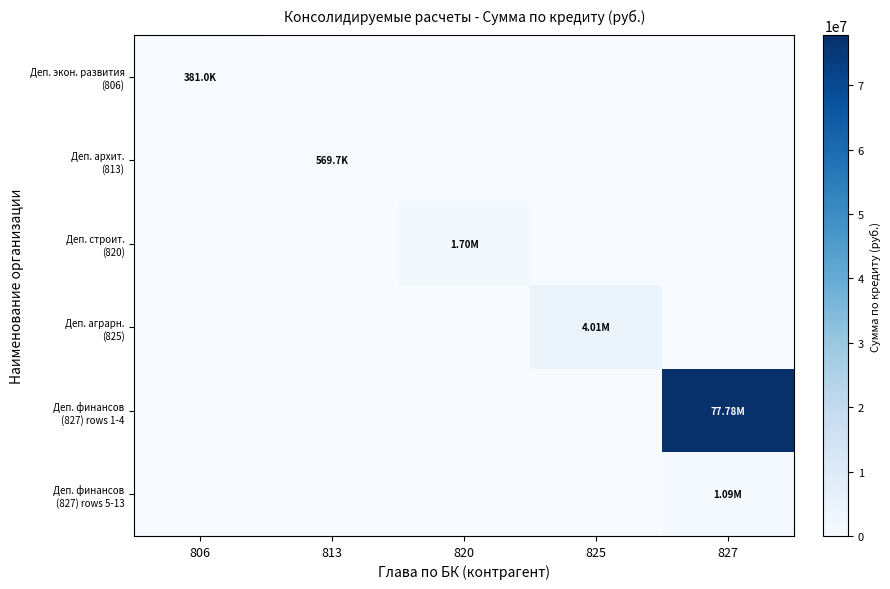

Which has a higher value, 827 or 820?

827